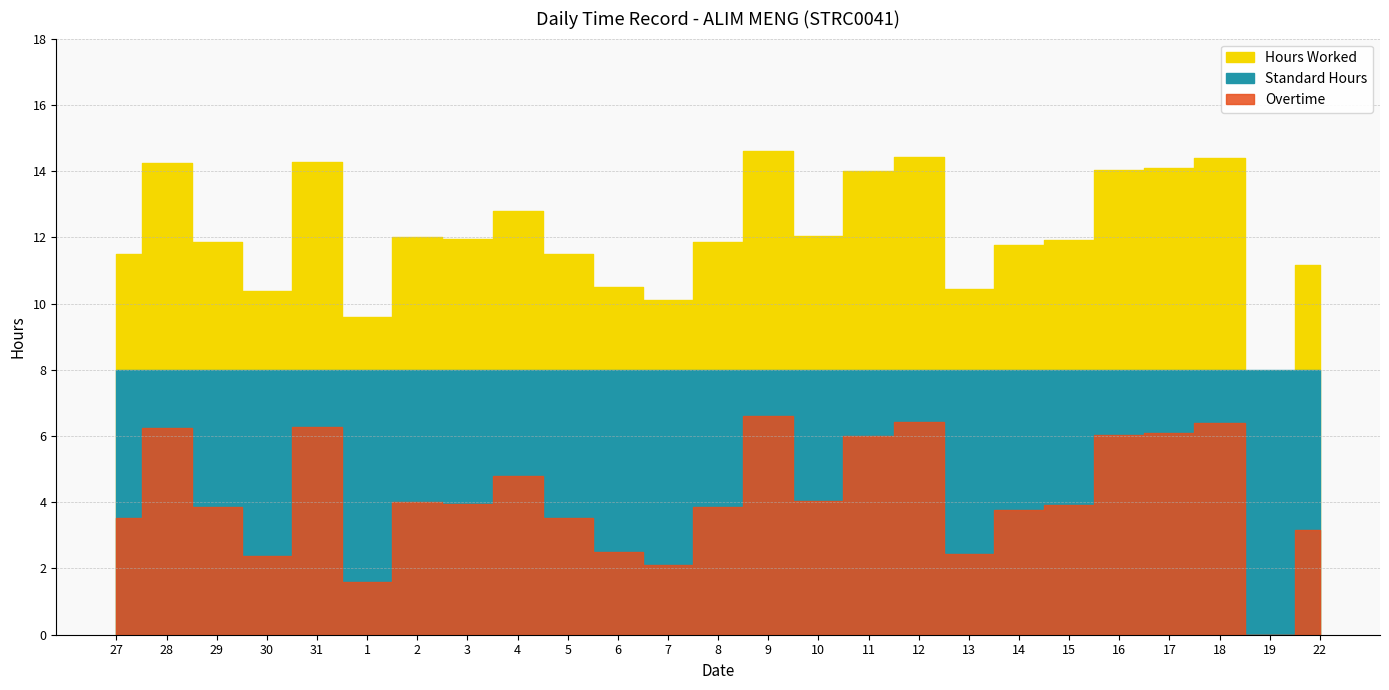

Read the Hours Worked value at 5.

11.5